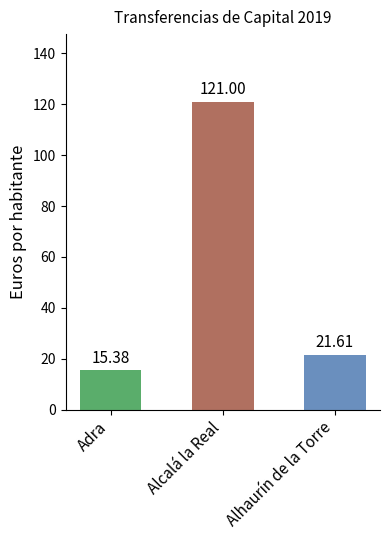

What is the difference between the maximum and minimum values?

105.6